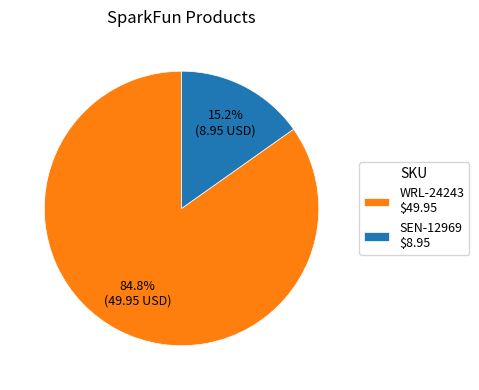

Which slice is the largest?

WRL-24243